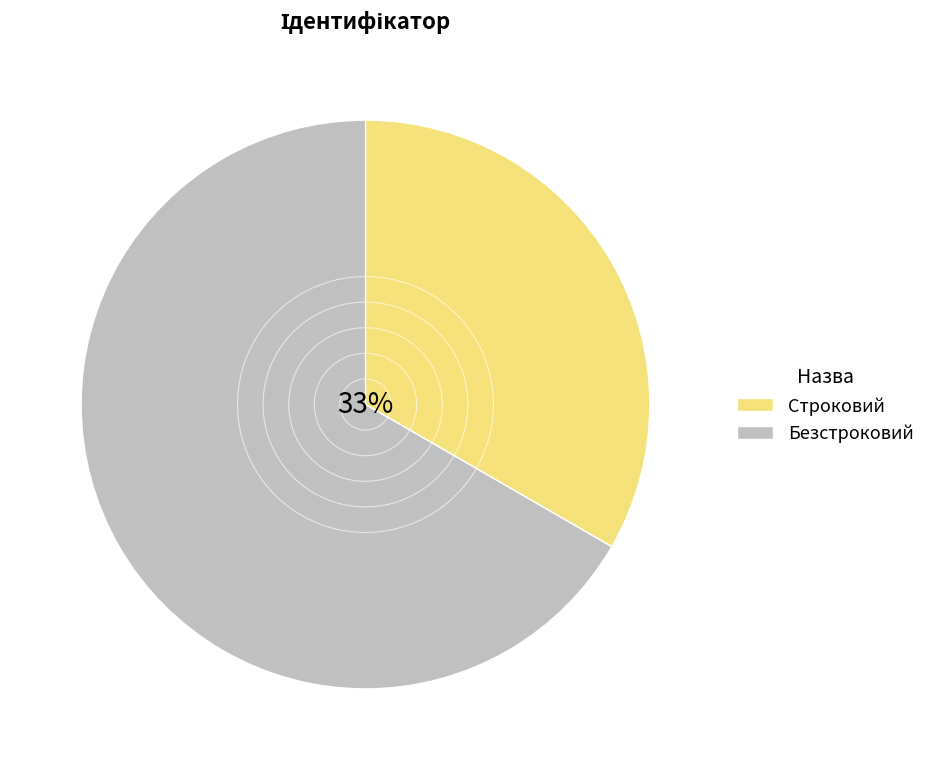

Which category accounts for the majority?

Безстроковий